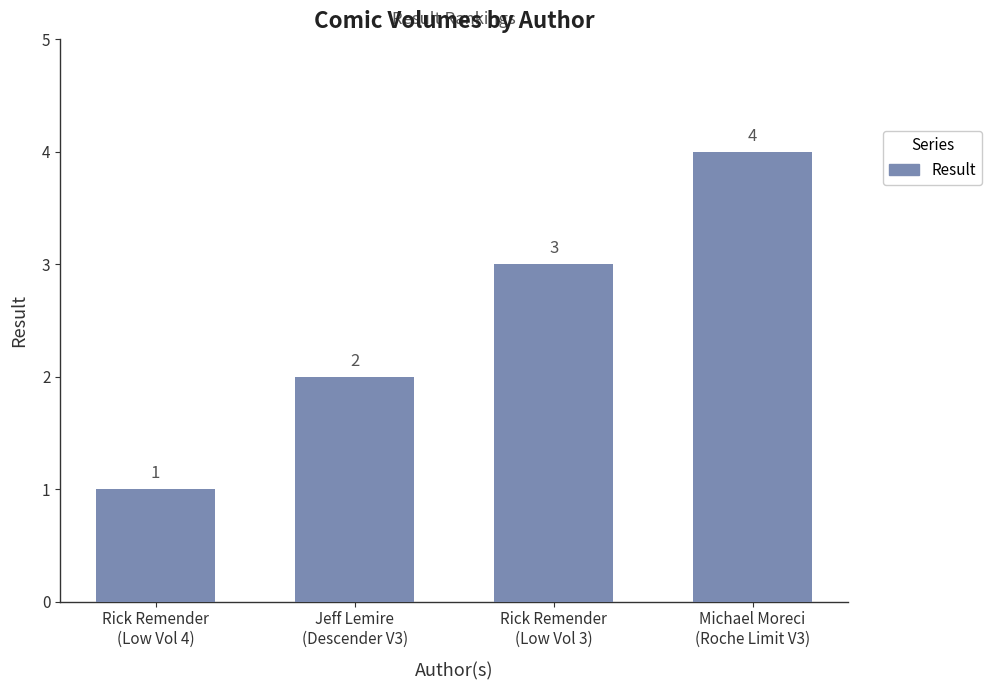

What is the difference between the values at Jeff Lemire
(Descender V3) and Michael Moreci
(Roche Limit V3)?

2